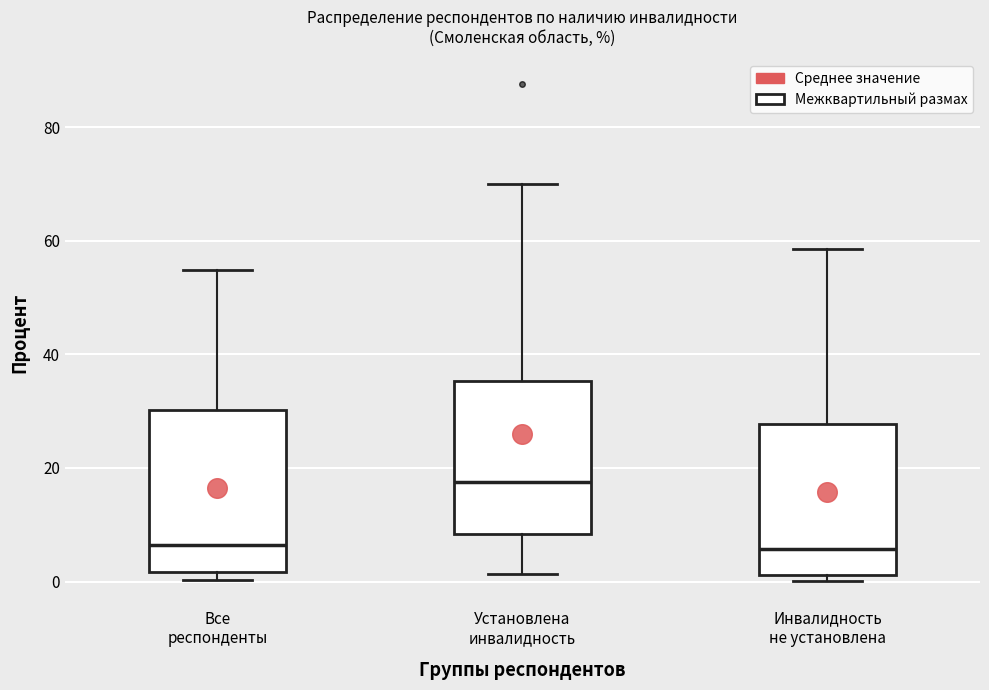

Reading left to right, transcribe this box plot: for each box, give where its median line is, the range the box spans, and where its two whiskers end, as read against the y-axis. The values are not printed on the chart, so give them approximately, as read against the axis.

Все респонденты: median 6, box 2 to 30, whiskers 0 to 54
Установлена инвалидность: median 18, box 8 to 36, whiskers 2 to 70
Инвалидность не установлена: median 6, box 2 to 28, whiskers 0 to 58